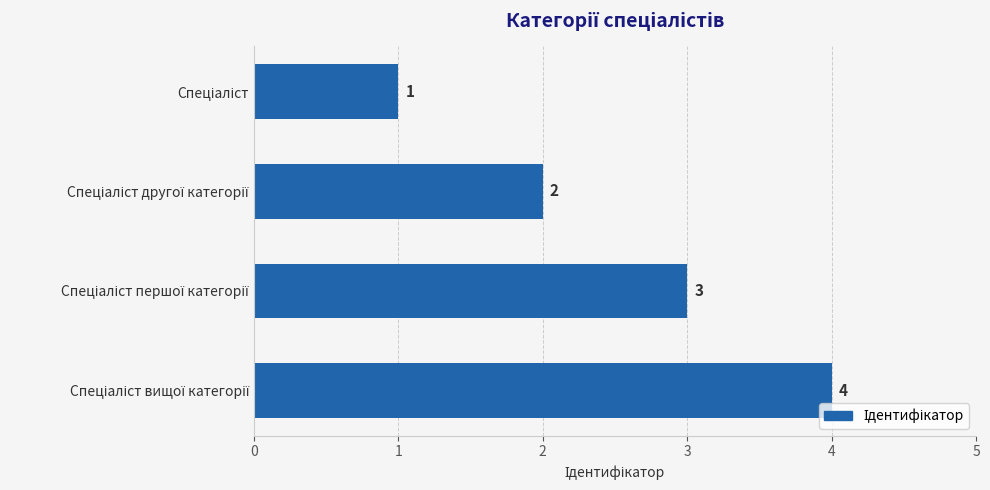

How many values are between 2 and 4?

3